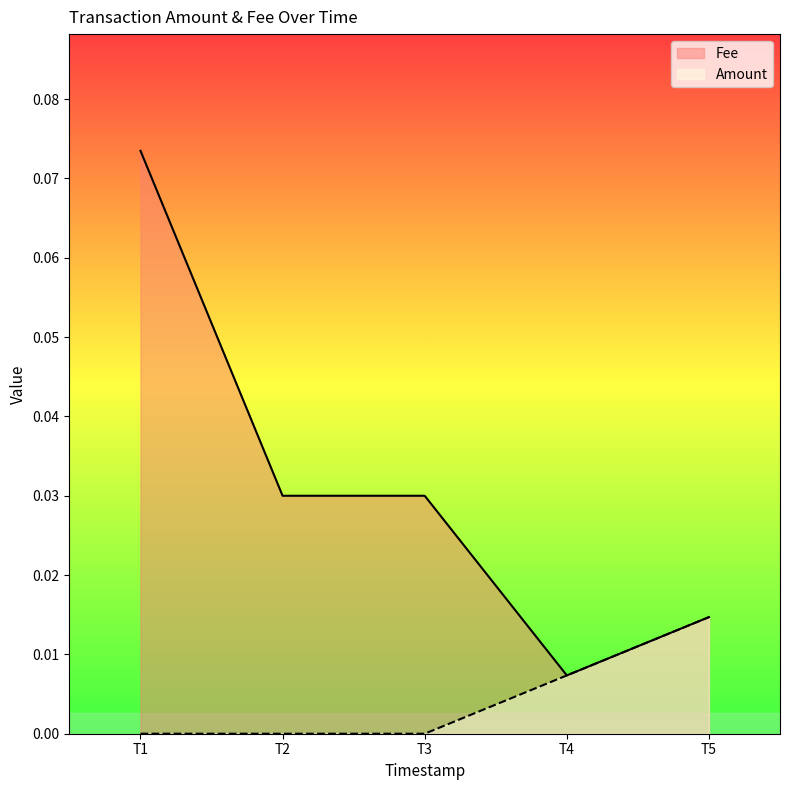

Which series has the widest spread of values?

Fee